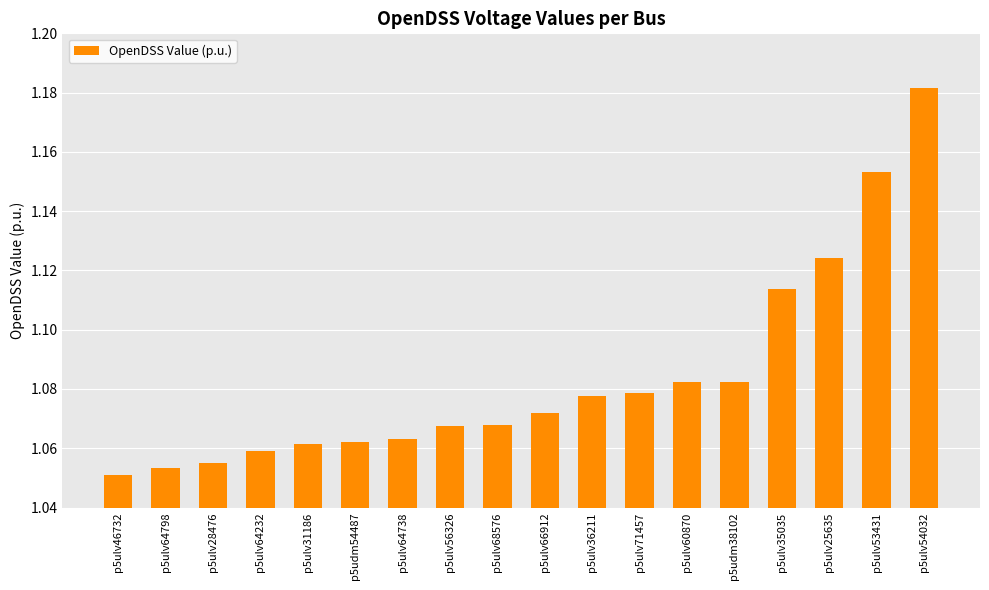

What is the sum of the values at p5ulv53431 and p5udm38102?

2.2